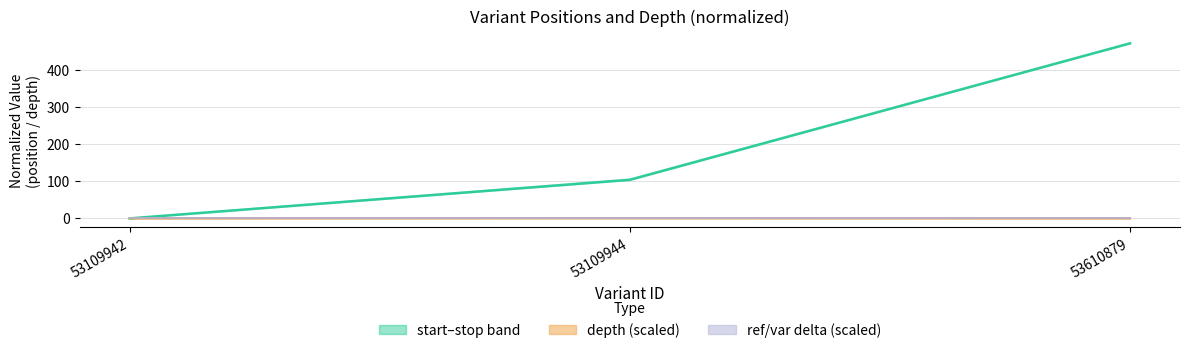

How many lines are shown in the chart?

1